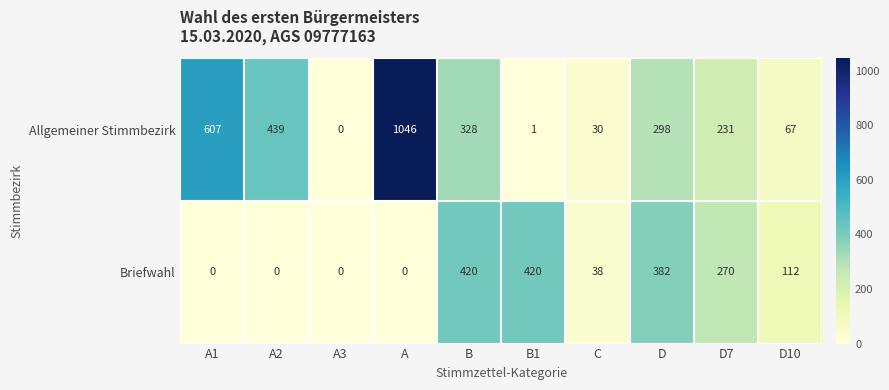

What is the average value of the Allgemeiner Stimmbezirk series?

305